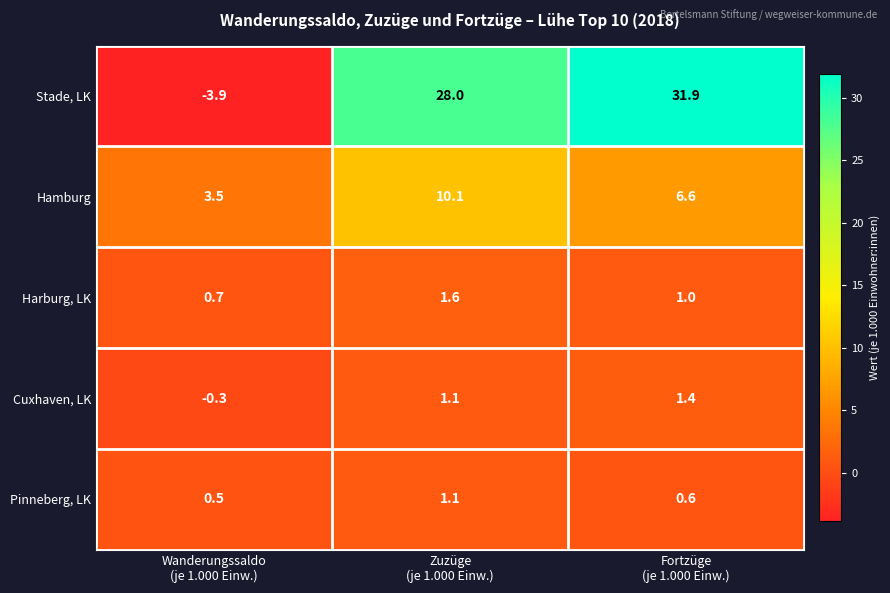

What is the maximum value shown in the chart?

31.9